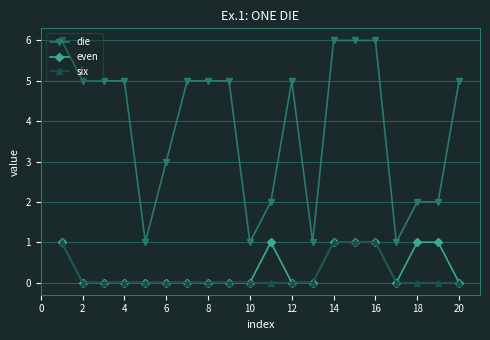

True or false: even and die cross at least once.

False